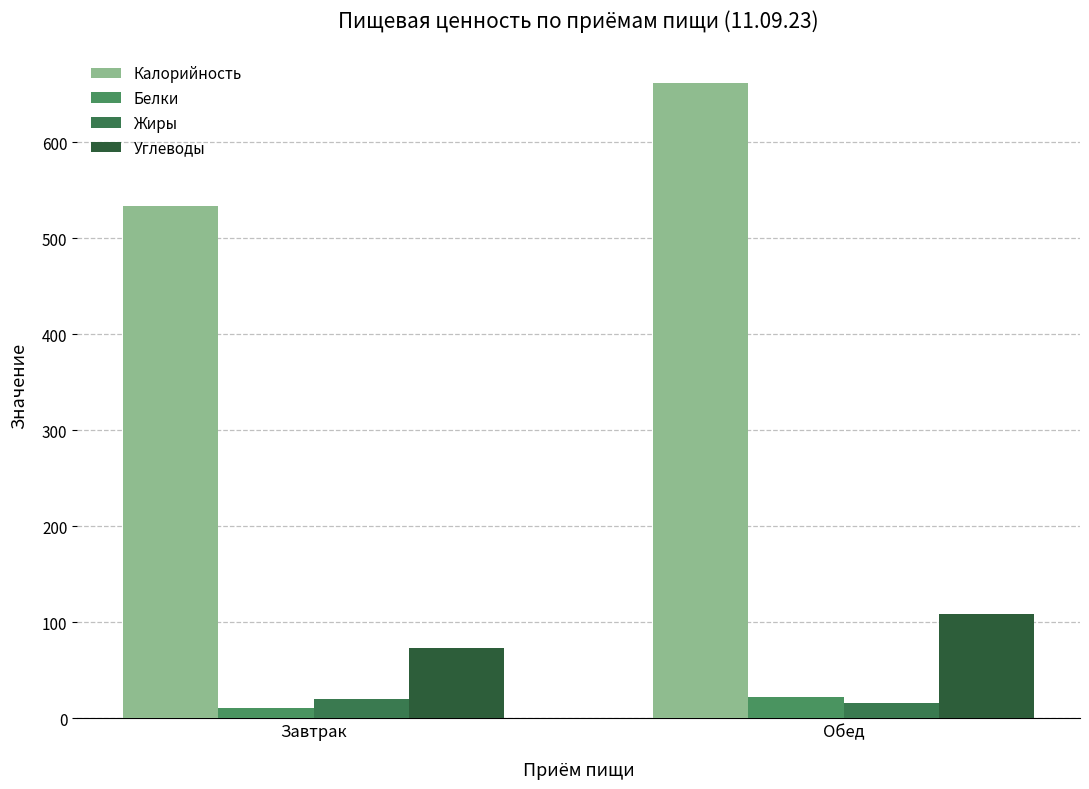

What is the difference between the maximum and minimum values in the Калорийность series?

128.2